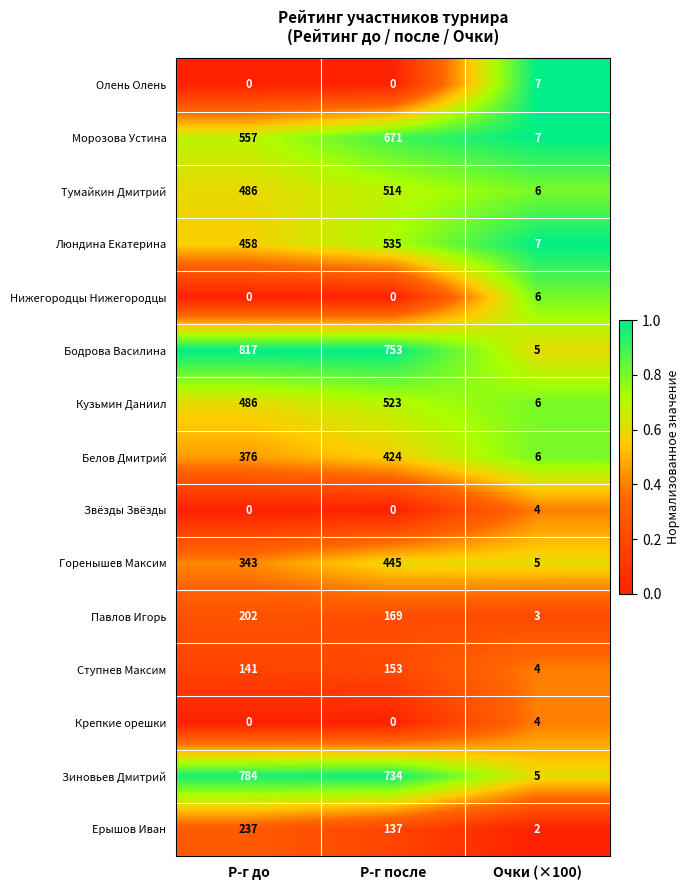

Count the number of categories in the chart.

3